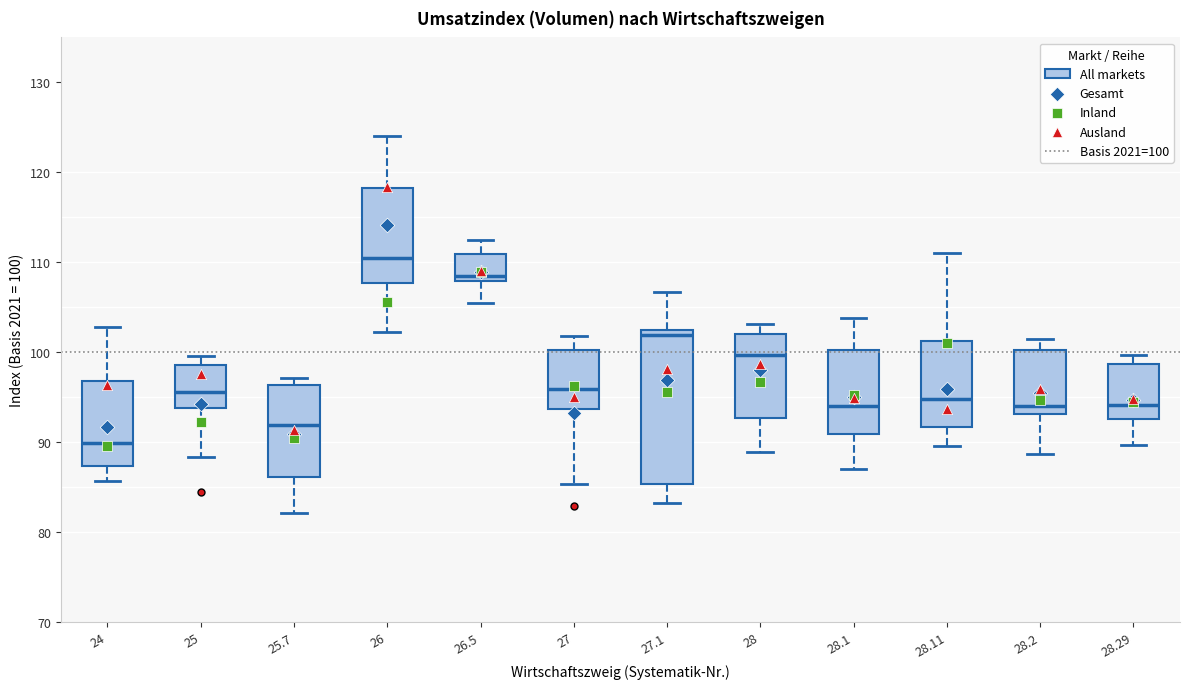

Which box's median line is the highest?

26